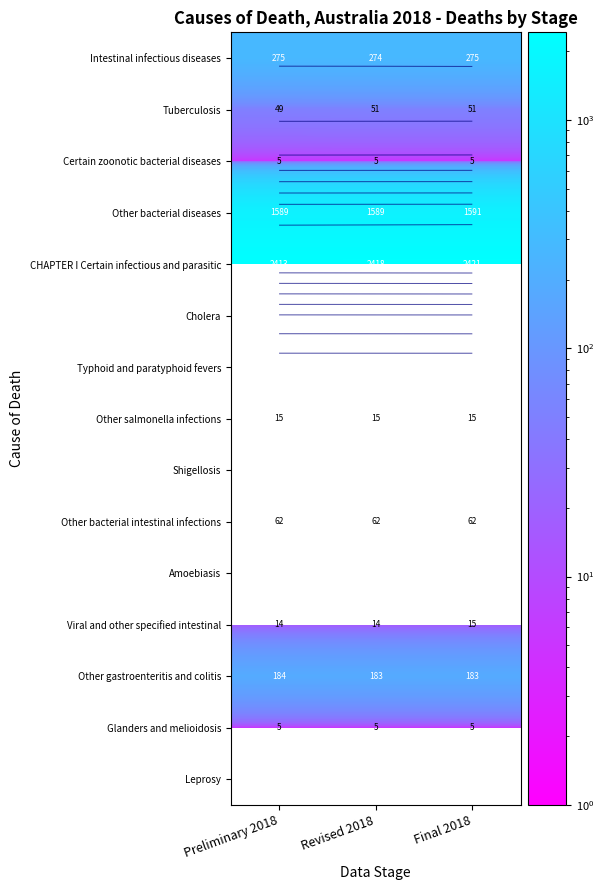

At which label is Other bacterial intestinal infections closest to 62?

Preliminary 2018